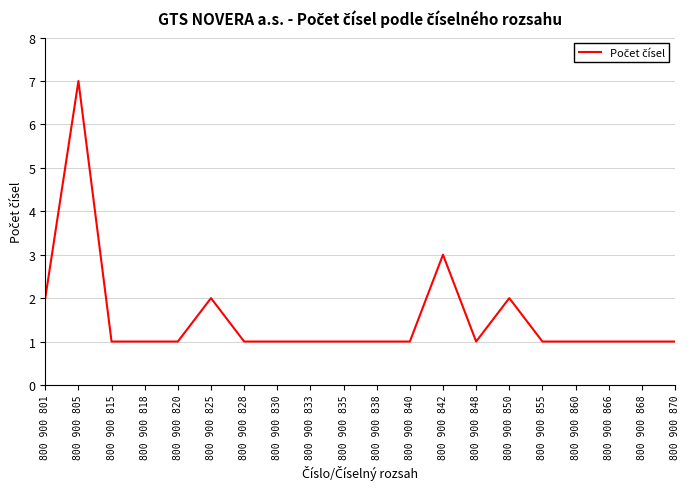

Which has a higher value, 800 900 850 or 800 900 848?

800 900 850